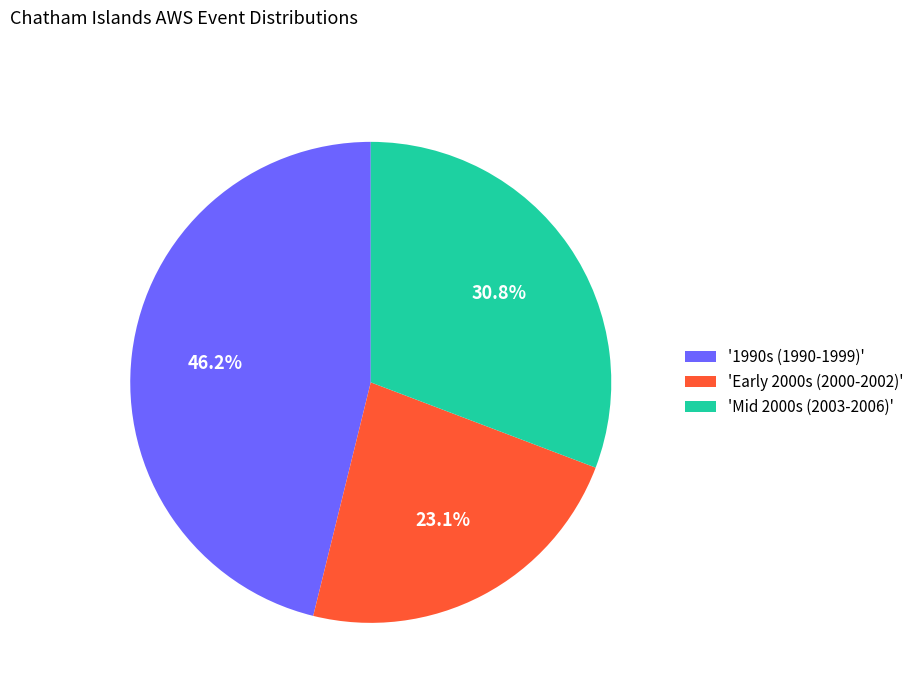

Which category has the smallest portion of the pie?

'Early 2000s (2000-2002)'